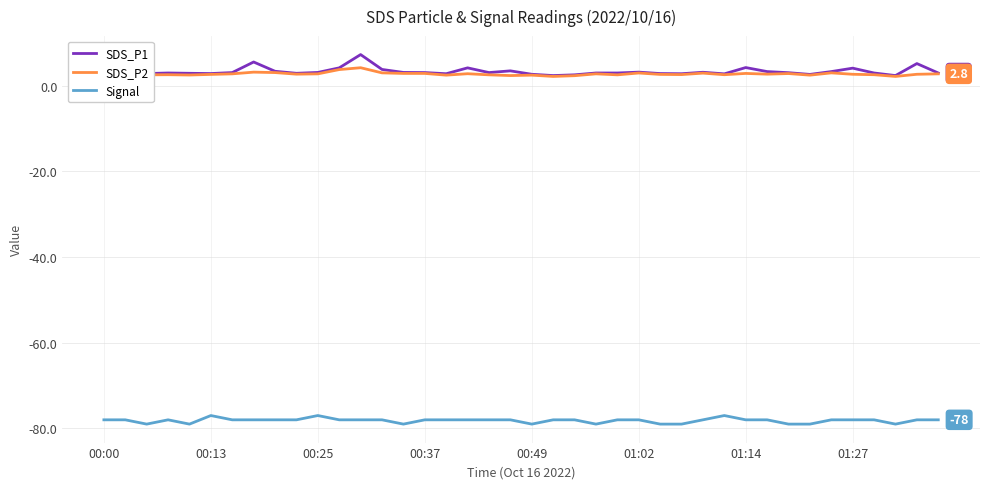

True or false: SDS_P1 and Signal cross at least once.

False